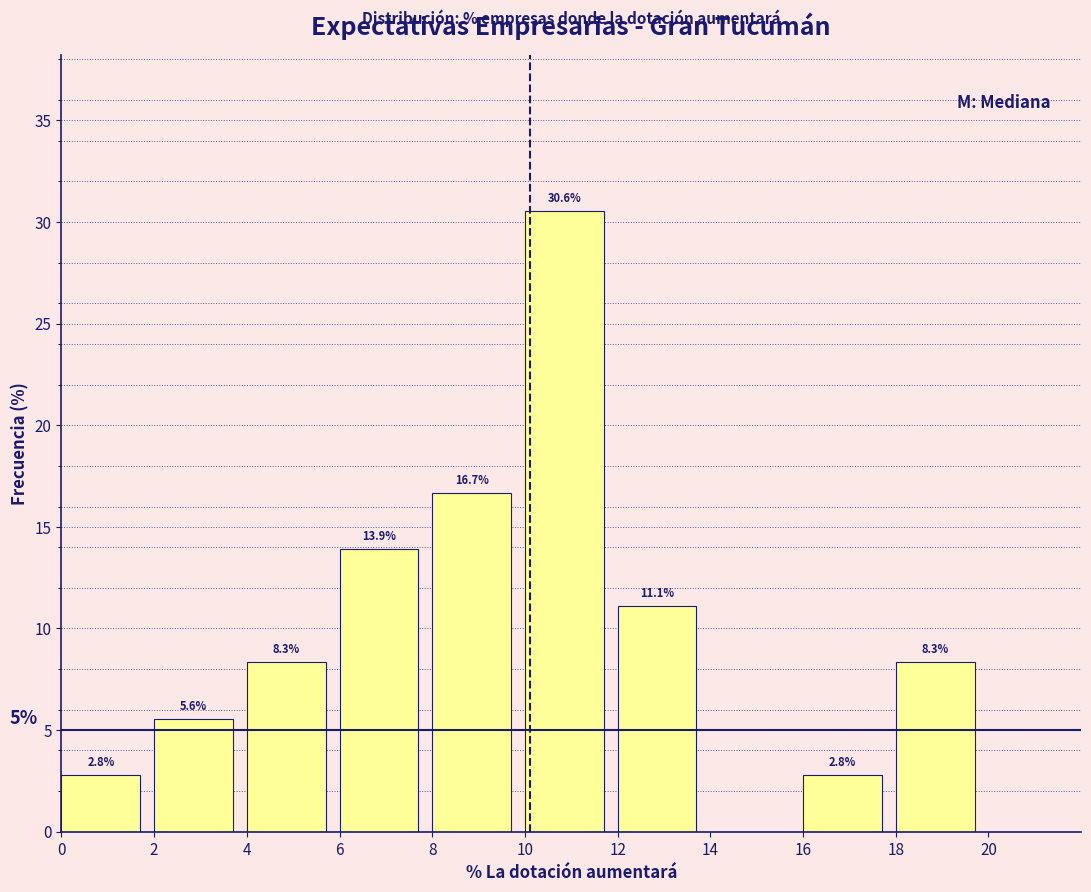

Which range on the x-axis has the tallest bar?

10 to 12